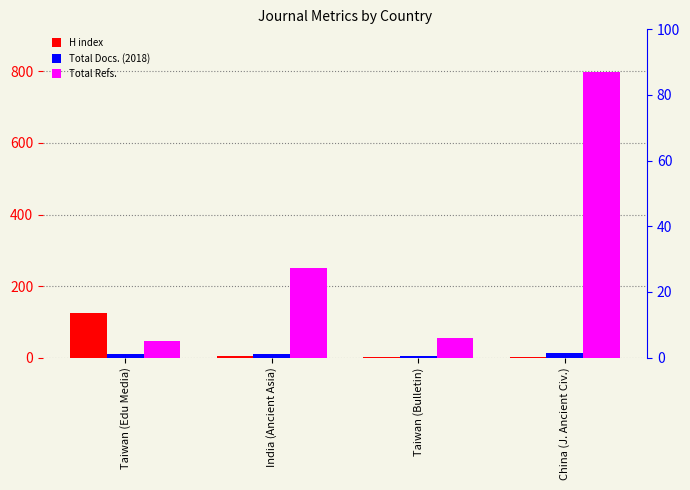

The value of Total Refs. at Taiwan (Bulletin) is 55. True or false?

True